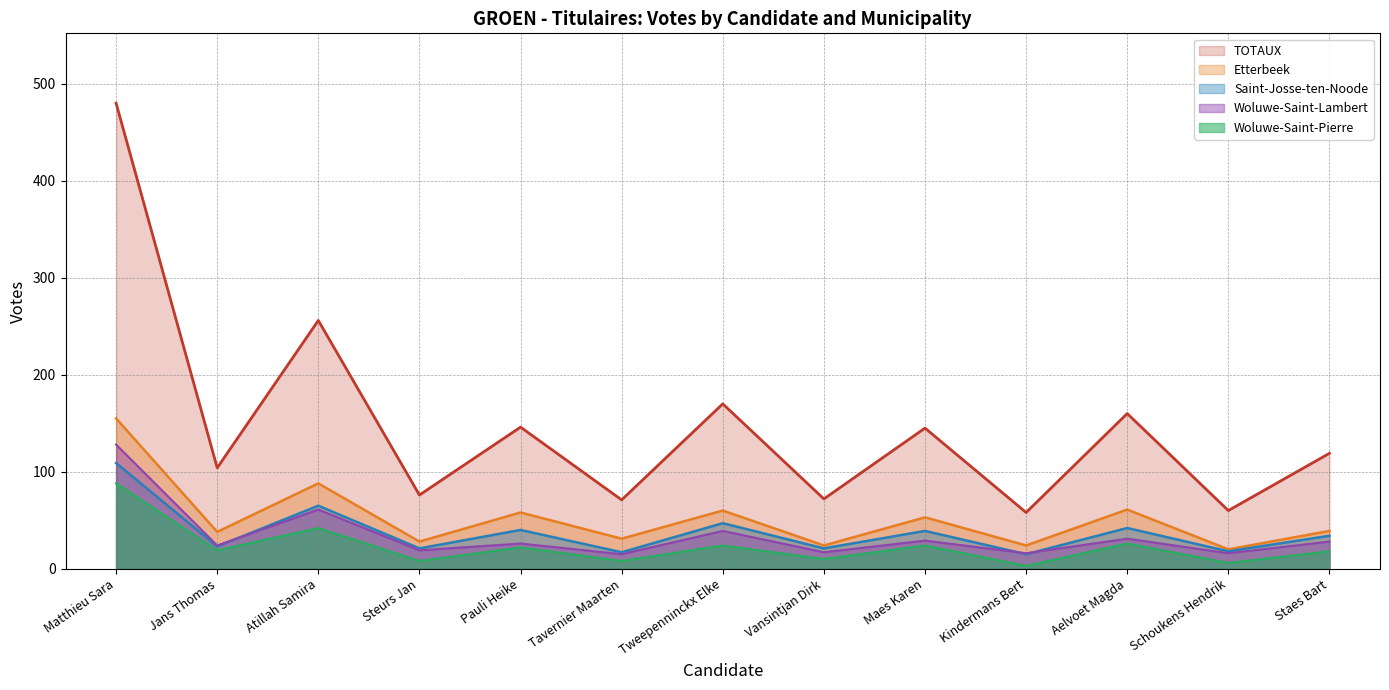

Reading left to right, list all the values displayed in this chart.

Etterbeek: Matthieu Sara=155	Jans Thomas=38	Atillah Samira=88	Steurs Jan=28	Pauli Heike=58	Tavernier Maarten=31	Tweepenninckx Elke=60	Vansintjan Dirk=24	Maes Karen=53	Kindermans Bert=24	Aelvoet Magda=61	Schoukens Hendrik=20	Staes Bart=39
Saint-Josse-ten-Noode: Matthieu Sara=109	Jans Thomas=23	Atillah Samira=65	Steurs Jan=21	Pauli Heike=40	Tavernier Maarten=17	Tweepenninckx Elke=47	Vansintjan Dirk=21	Maes Karen=39	Kindermans Bert=15	Aelvoet Magda=42	Schoukens Hendrik=18	Staes Bart=34
Woluwe-Saint-Lambert: Matthieu Sara=128	Jans Thomas=24	Atillah Samira=61	Steurs Jan=19	Pauli Heike=26	Tavernier Maarten=15	Tweepenninckx Elke=39	Vansintjan Dirk=17	Maes Karen=29	Kindermans Bert=16	Aelvoet Magda=31	Schoukens Hendrik=16	Staes Bart=28
Woluwe-Saint-Pierre: Matthieu Sara=88	Jans Thomas=19	Atillah Samira=42	Steurs Jan=8	Pauli Heike=22	Tavernier Maarten=8	Tweepenninckx Elke=24	Vansintjan Dirk=10	Maes Karen=24	Kindermans Bert=3	Aelvoet Magda=26	Schoukens Hendrik=6	Staes Bart=18
TOTAUX: Matthieu Sara=480	Jans Thomas=104	Atillah Samira=256	Steurs Jan=76	Pauli Heike=146	Tavernier Maarten=71	Tweepenninckx Elke=170	Vansintjan Dirk=72	Maes Karen=145	Kindermans Bert=58	Aelvoet Magda=160	Schoukens Hendrik=60	Staes Bart=119